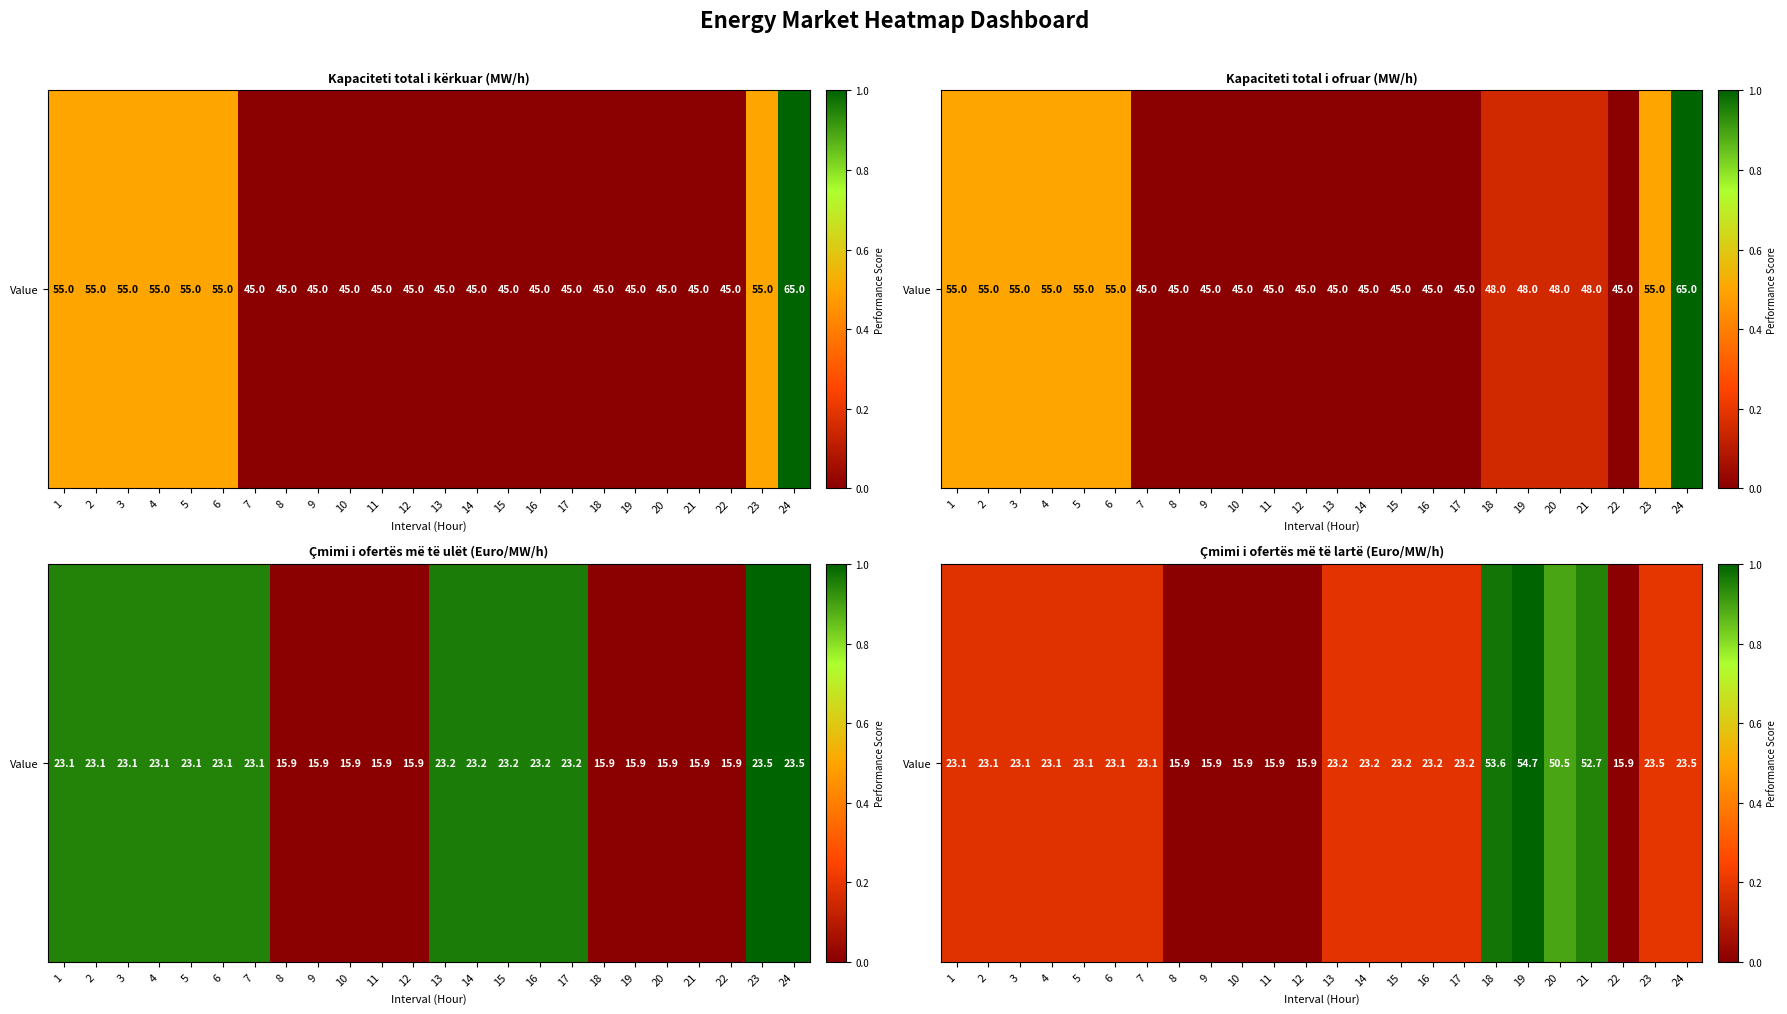

List the labels in order of value, largest first.

19, 18, 21, 20, 23, 24, 13, 14, 15, 16, 17, 1, 2, 3, 4, 5, 6, 7, 8, 9, 10, 11, 12, 22